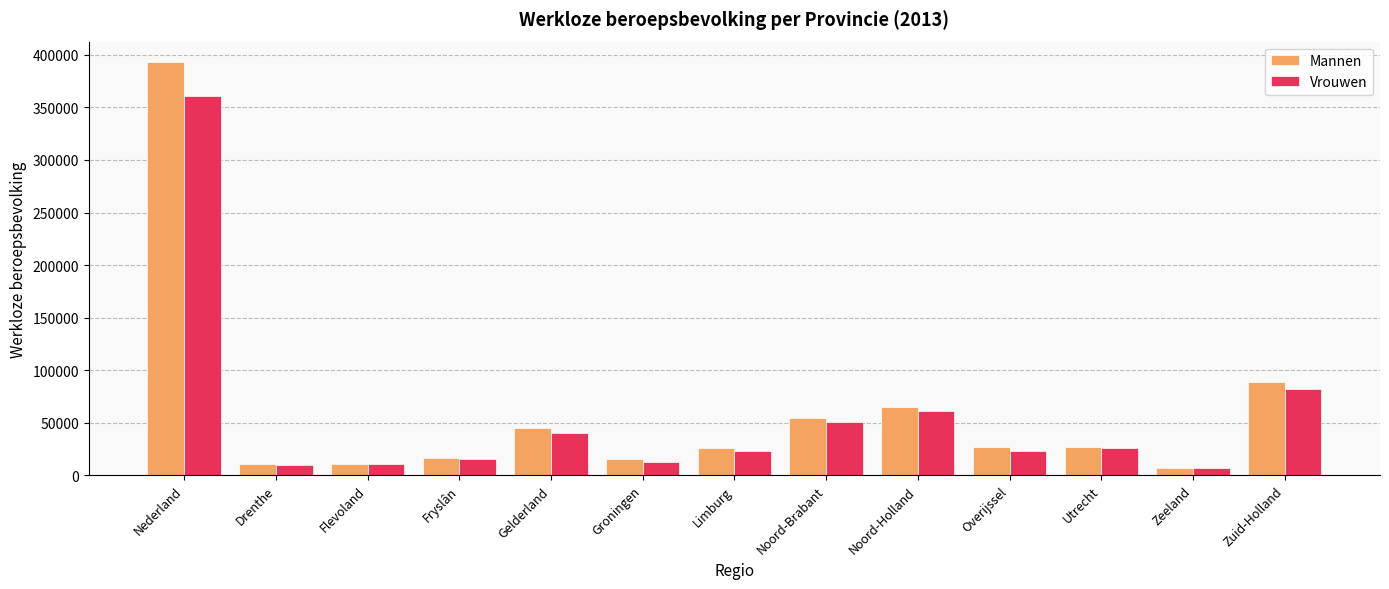

Does the chart contain any negative values?

No